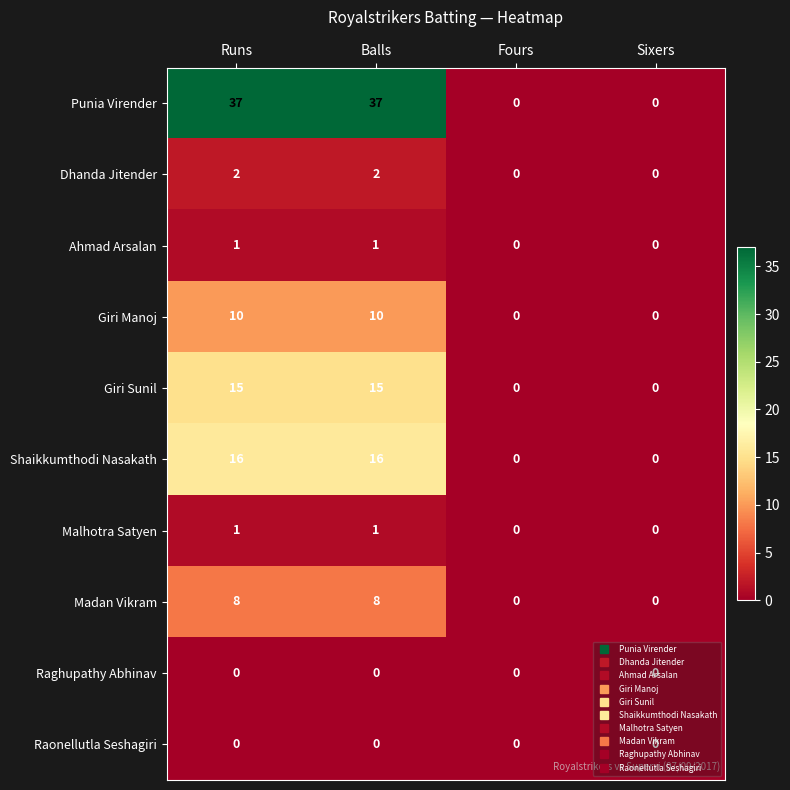

What is the total value across all series at Runs?

90